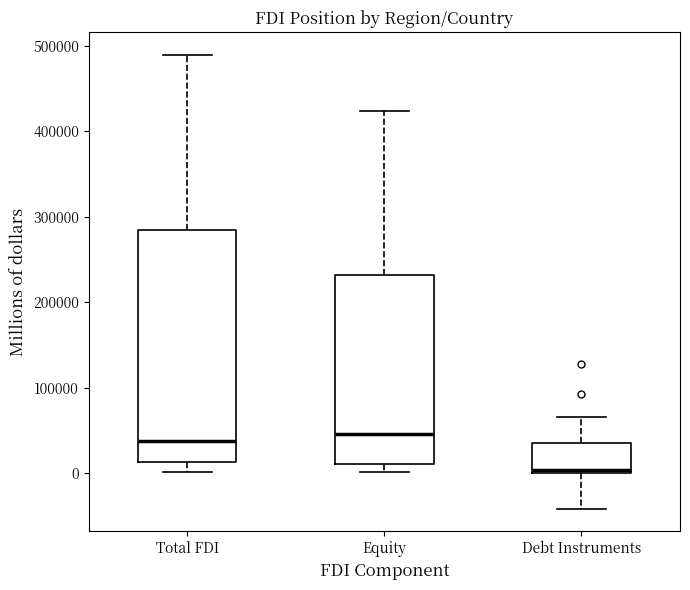

Where is the lower edge of the box for Total FDI on the y-axis? The values are not printed on the chart, so give them approximately, as read against the axis.

10000